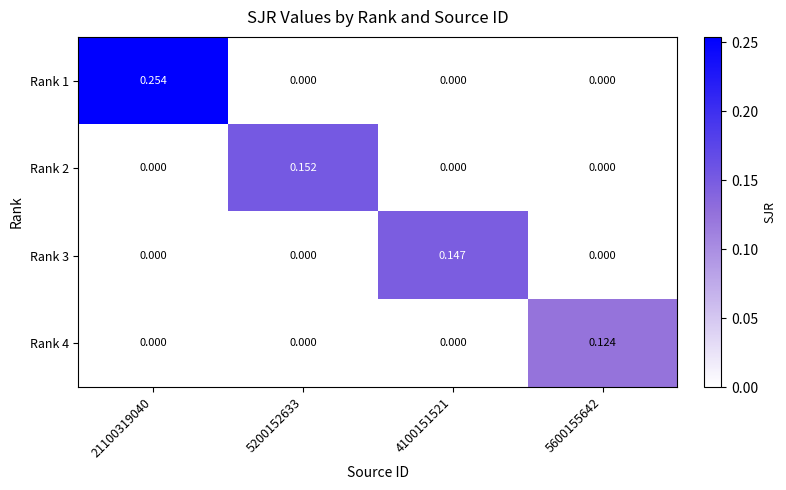

Reading left to right, extract all data points from this chart.

Rank 1: 21100319040=0.3	5200152633=0.0	4100151521=0.0	5600155642=0.0
Rank 2: 21100319040=0.0	5200152633=0.2	4100151521=0.0	5600155642=0.0
Rank 3: 21100319040=0.0	5200152633=0.0	4100151521=0.1	5600155642=0.0
Rank 4: 21100319040=0.0	5200152633=0.0	4100151521=0.0	5600155642=0.1